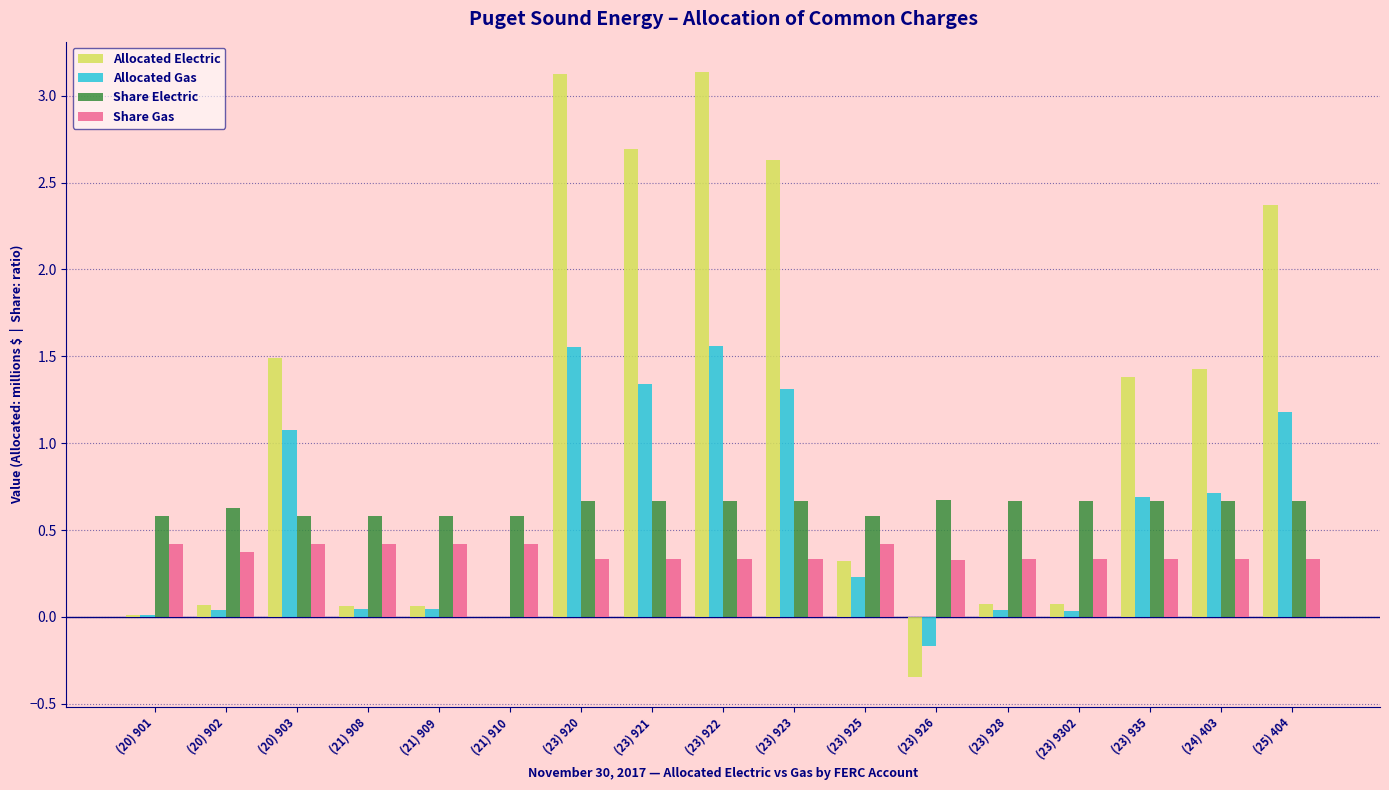

Which series changed the most between (23) 920 and (25) 404?

Allocated Electric